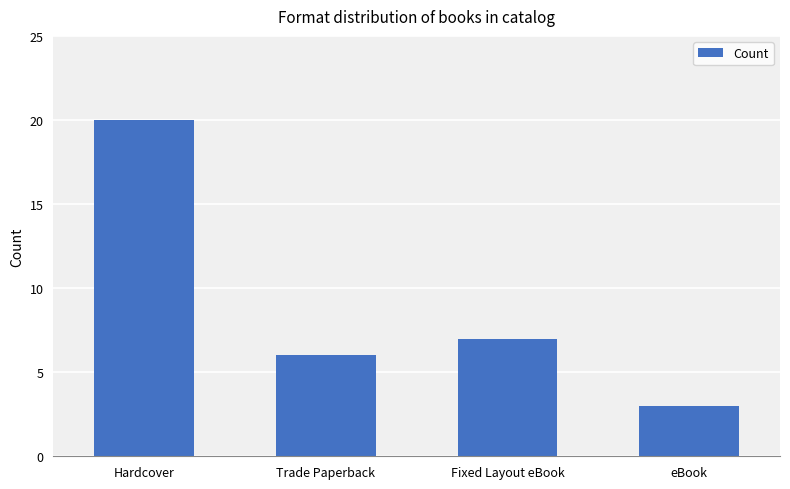

Where is the data nearest to the value 11?

Fixed Layout eBook